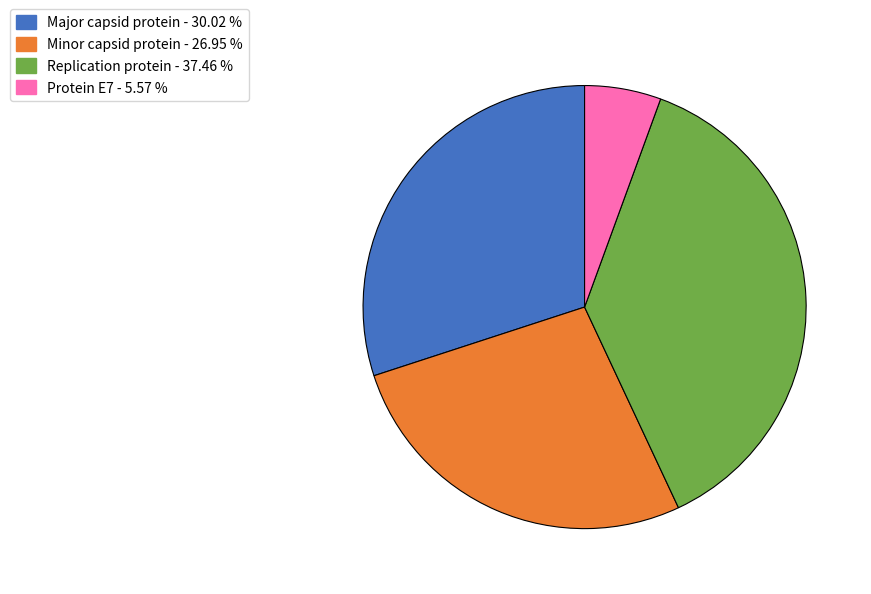

Combined, do Minor capsid protein and Replication protein account for over 50%?

Yes